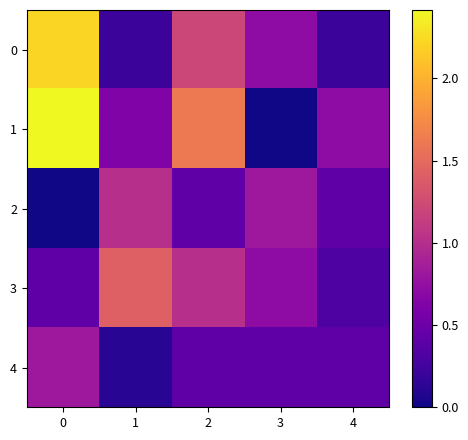

Rank the series by their average value, from highest to lowest.

1, 0, 3, 2, 4